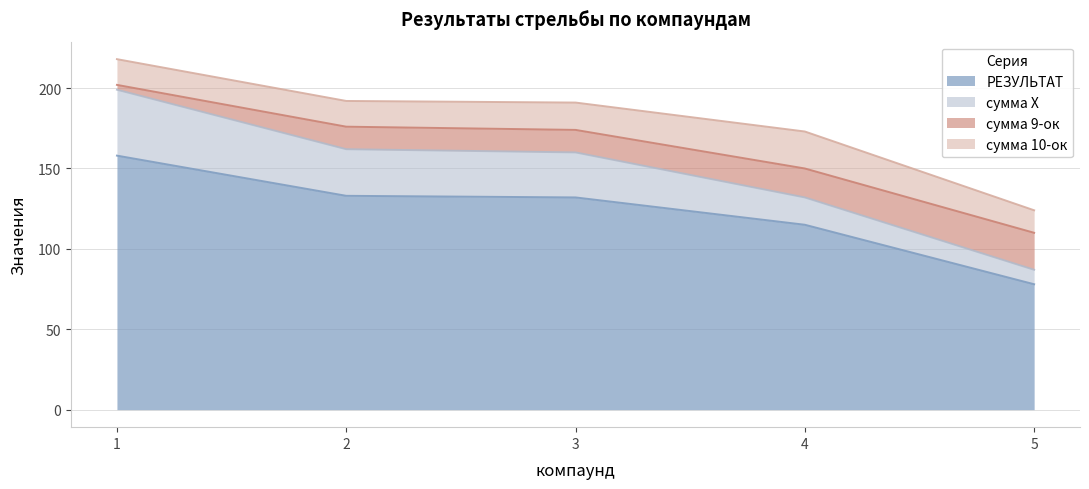

What is the lowest value of the РЕЗУЛЬТАТ series?

78